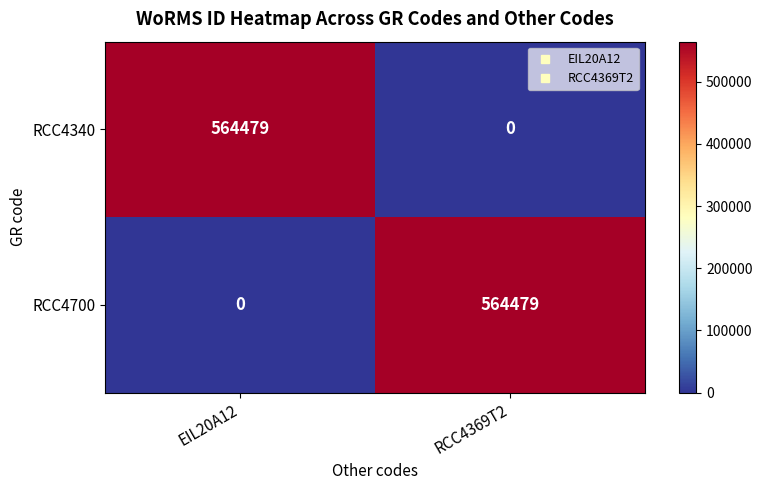

Reading left to right, extract all data points from this chart.

RCC4340: 564479	0
RCC4700: 0	564479